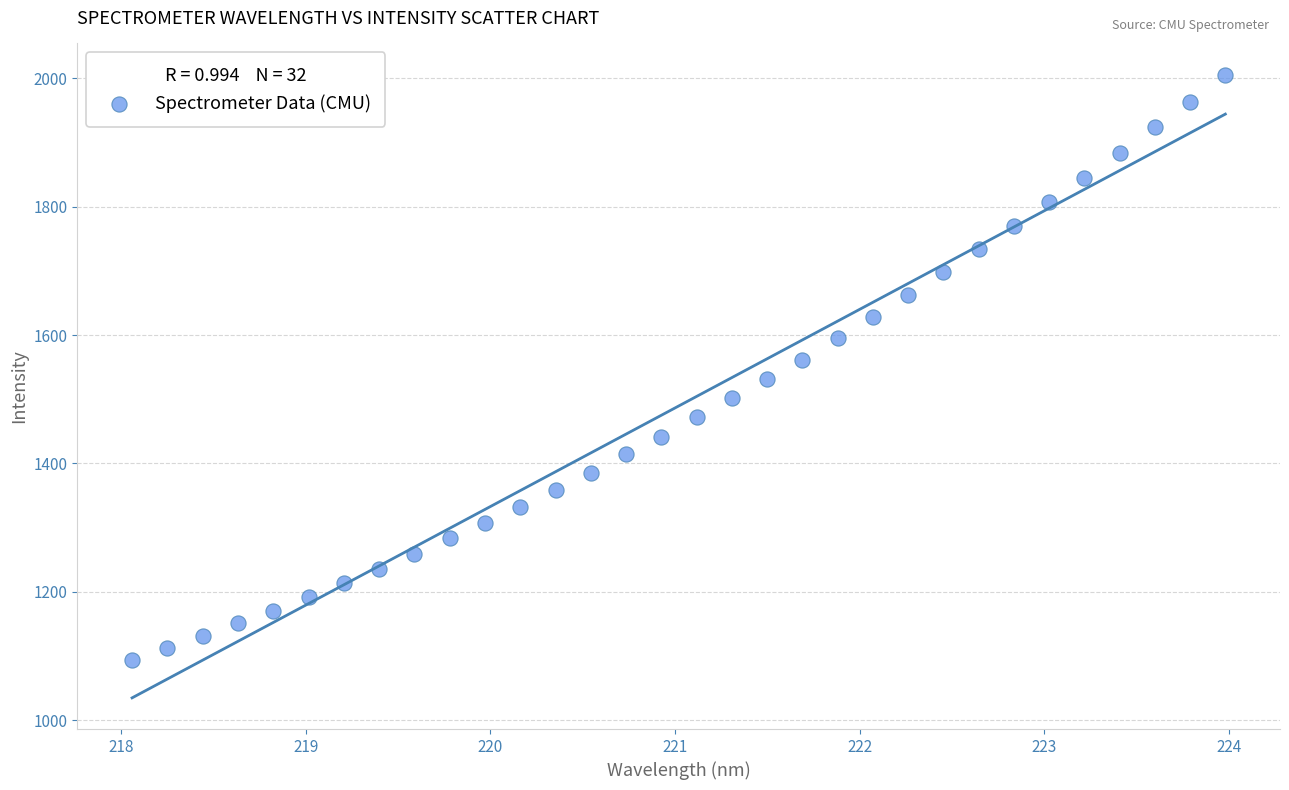

What is the range of X values (max minus min)?

5.9